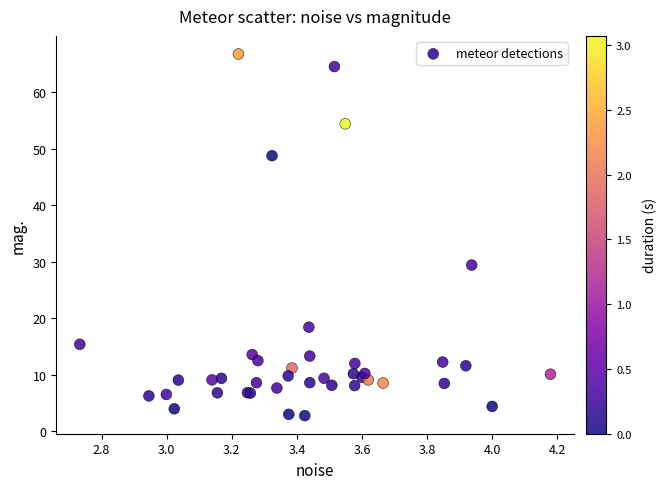

What Y value in the scatter plot is closest to 34?

29.4